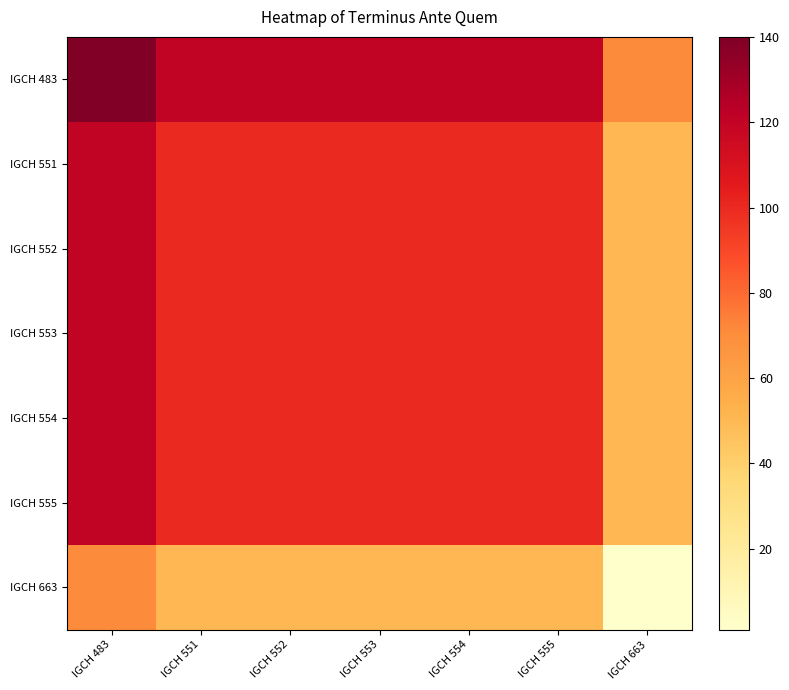

Count the number of data series in this chart.

7